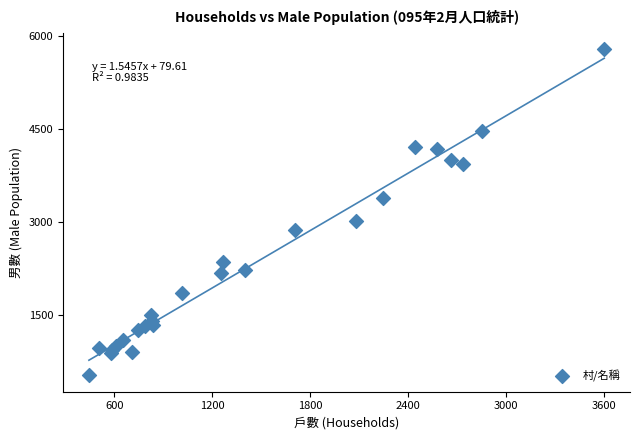

What Y value in the scatter plot is closest to 3153?

3021